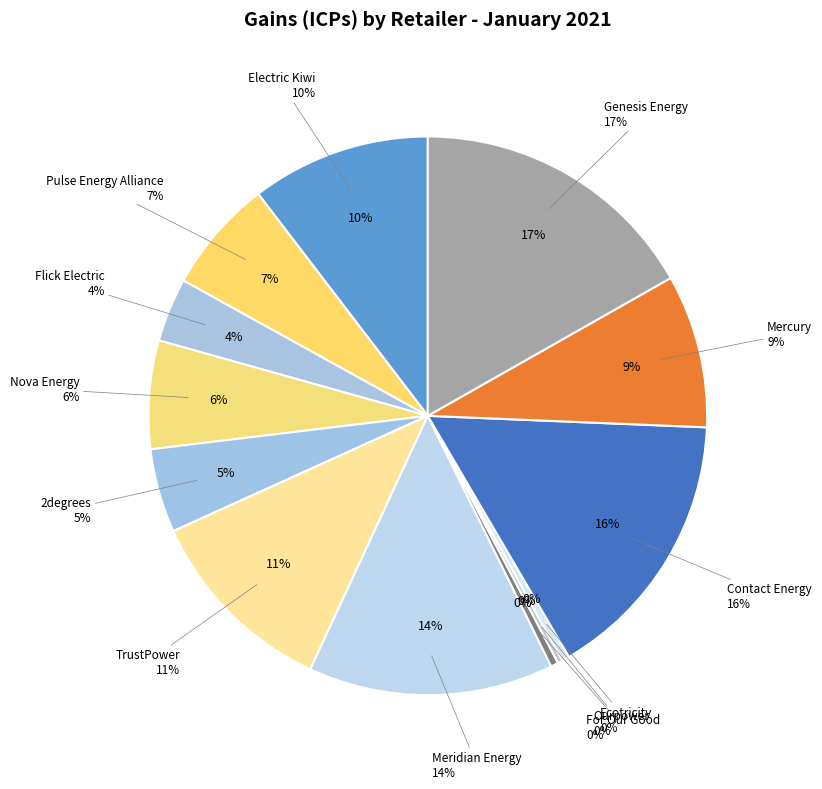

Is there a majority slice in this chart?

No